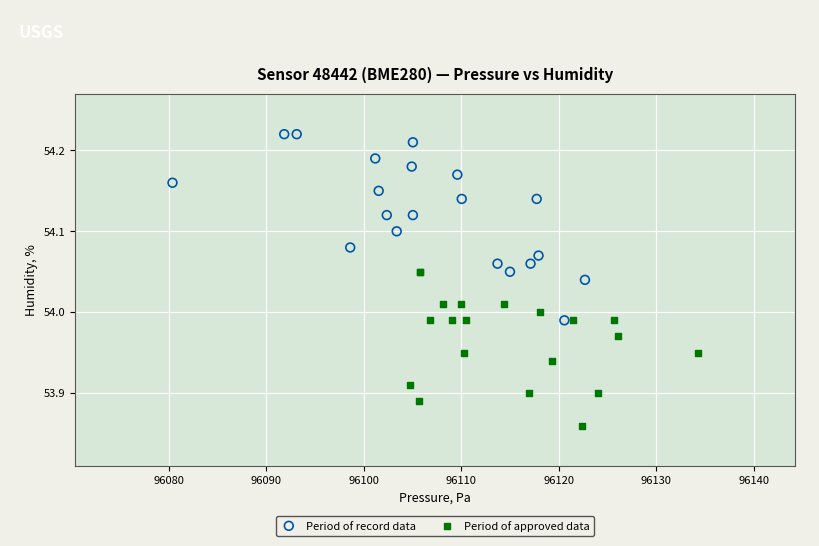

Which series has the largest Y range (max minus min)?

Period of record data